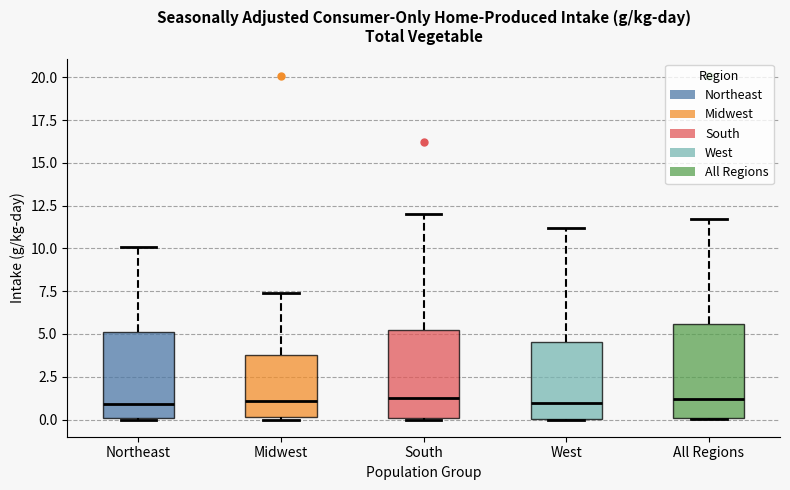

Reading left to right, read every box against the y-axis: the position of its median line, the range the box covers, and the ends of its whiskers. The values are not printed on the chart, so give them approximately, as read against the axis.

Northeast: median 1.0, box 0.0 to 5.0, whiskers 0.0 to 10.0
Midwest: median 1.0, box 0.0 to 4.0, whiskers 0.0 to 7.5
South: median 1.0, box 0.0 to 5.0, whiskers 0.0 to 12.0
West: median 1.0, box 0.0 to 4.5, whiskers 0.0 to 11.0
All Regions: median 1.0, box 0.0 to 5.5, whiskers 0.0 to 11.5